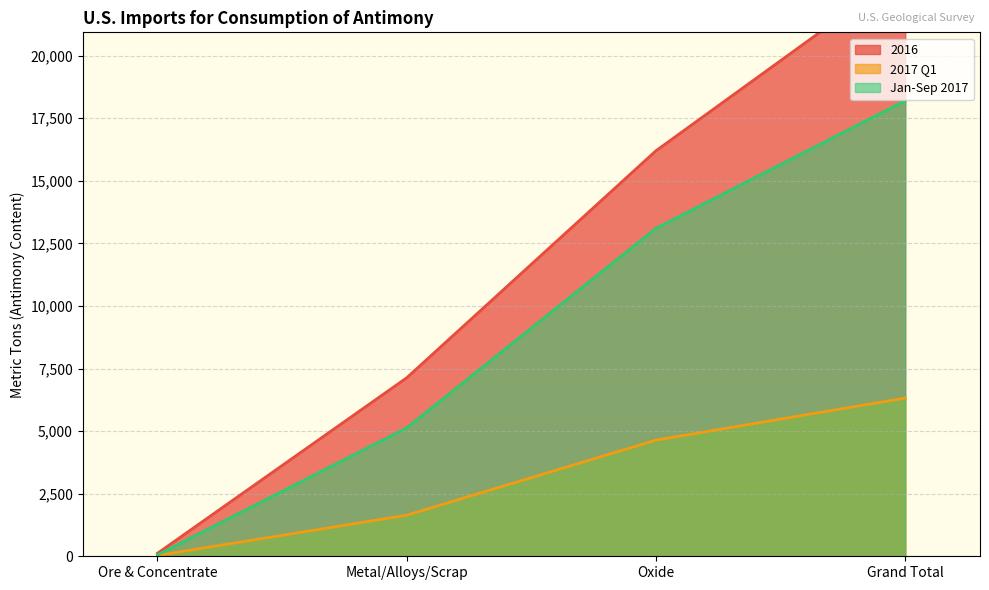

Reading right to left, what are all the values shown in this chart?

2016: 23400	16200	7130	119
2017 Q1: 6320	4640	1640	33
Jan-Sep 2017: 18200	13100	5130	56